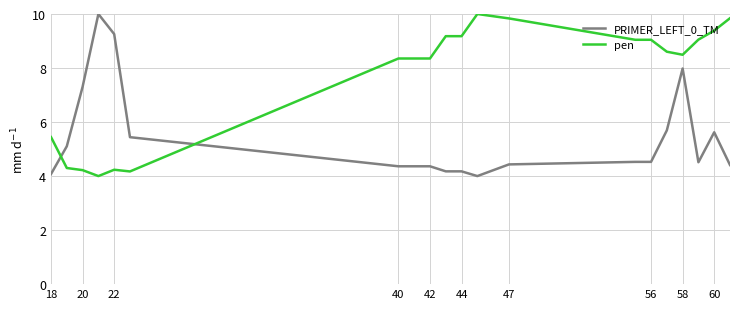

What is the smallest value displayed?

4.0